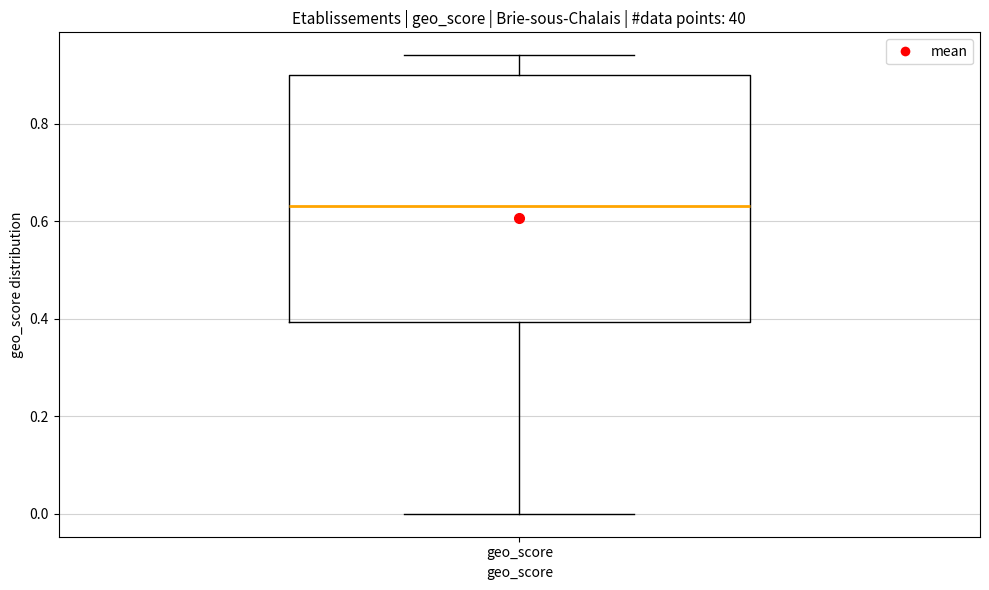

Where does the median line of the box for geo_score sit on the y-axis? The values are not printed on the chart, so give them approximately, as read against the axis.

0.64